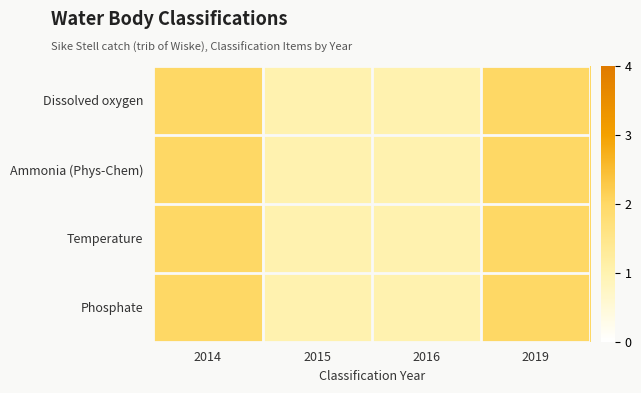

Which category has the lowest value across all series?

2015